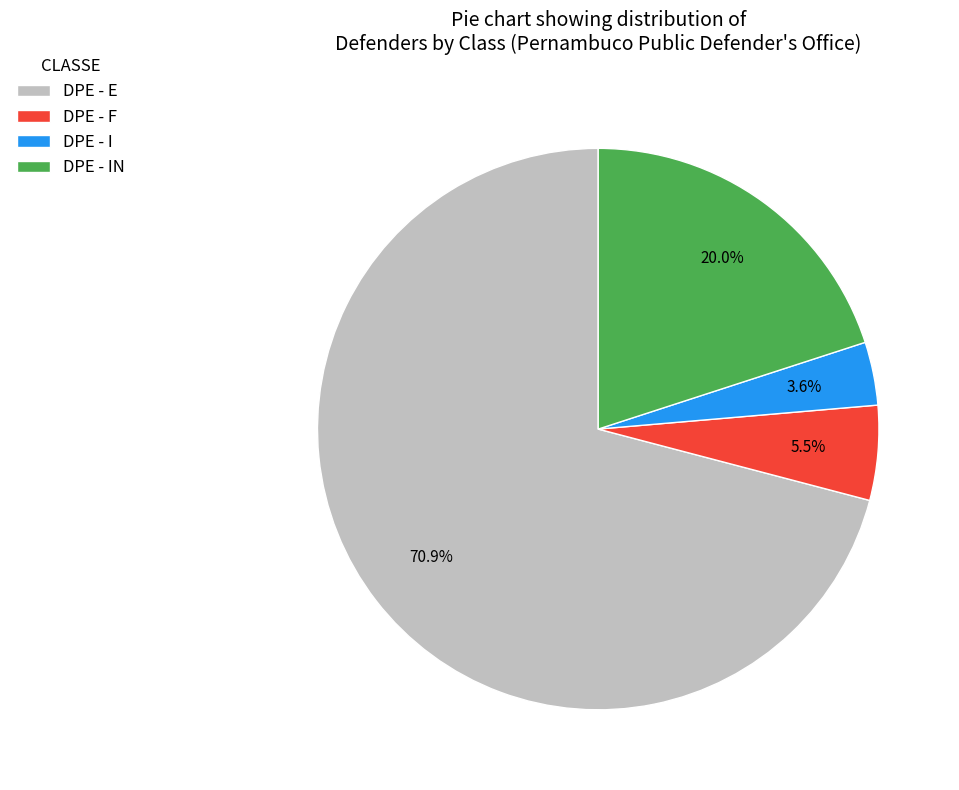

Between DPE - E and DPE - IN, which is larger?

DPE - E